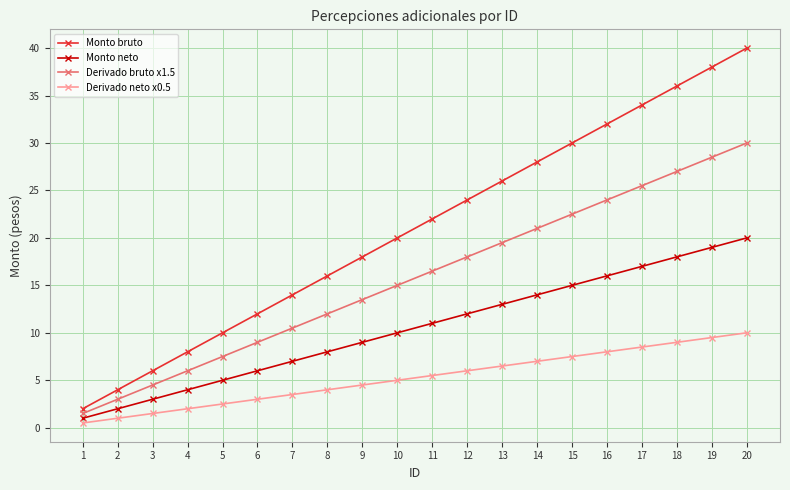

Is the value of Derivado neto x0.5 at 13 greater than the value of Monto bruto at 19?

No